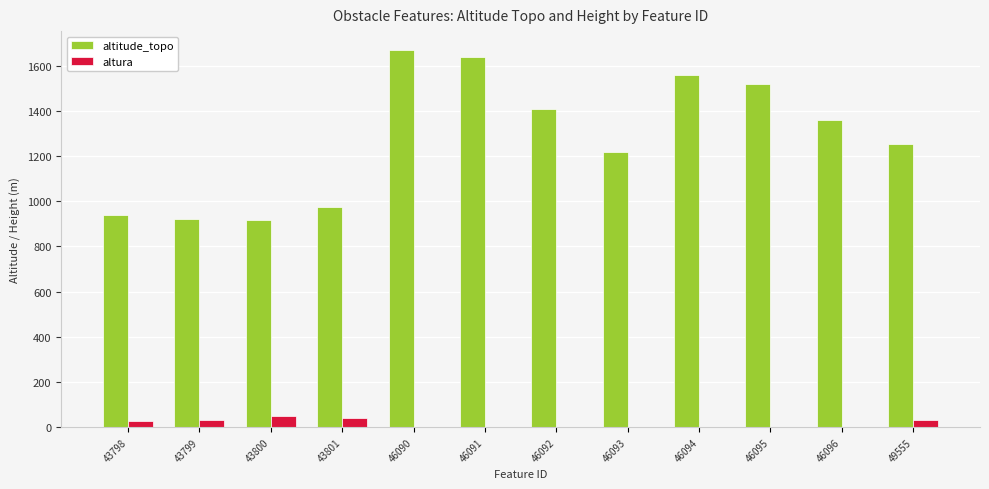

Which series has the largest total across all categories?

altitude_topo